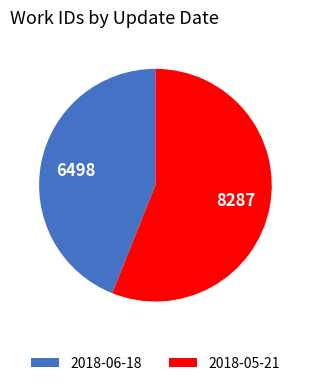

True or false: 2018-06-18 accounts for 44% of the total.

True